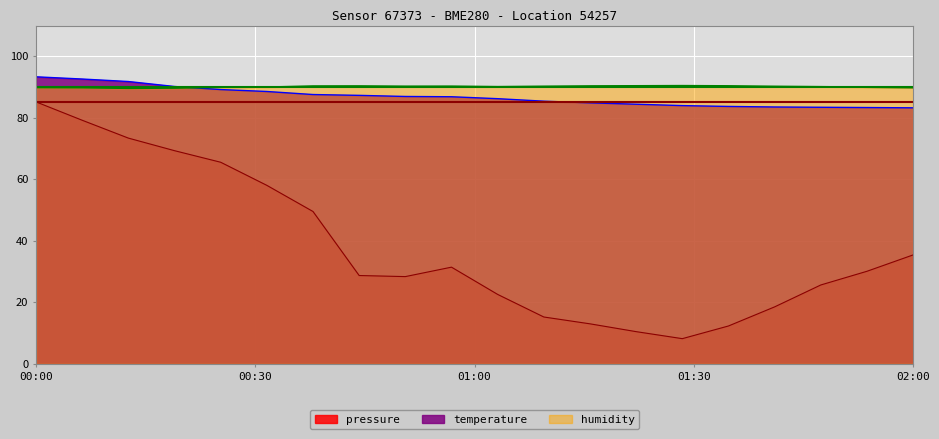

At which category is the sum across all series the highest?

00:00